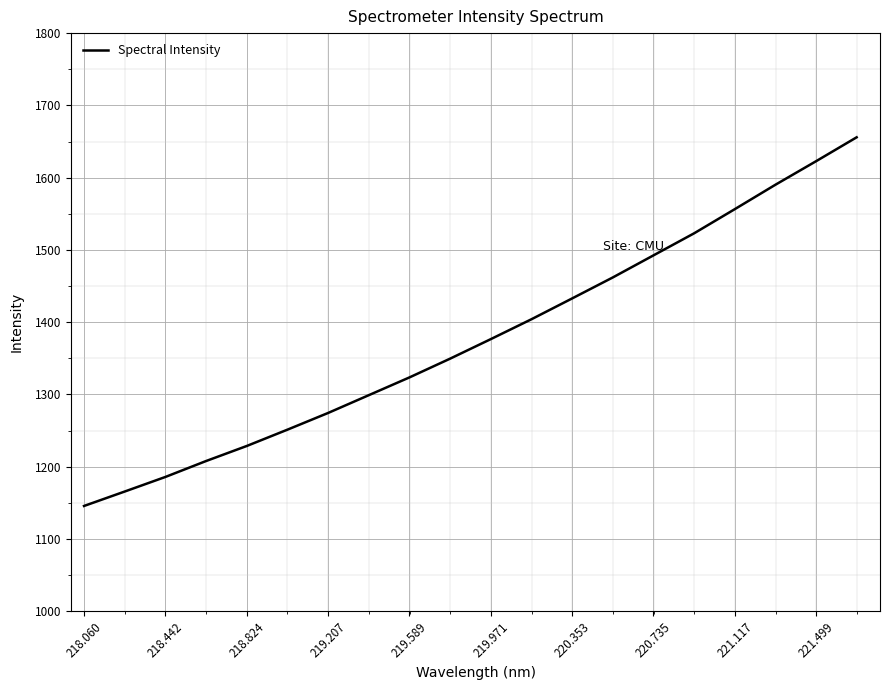

What is the smallest value displayed?

1145.6